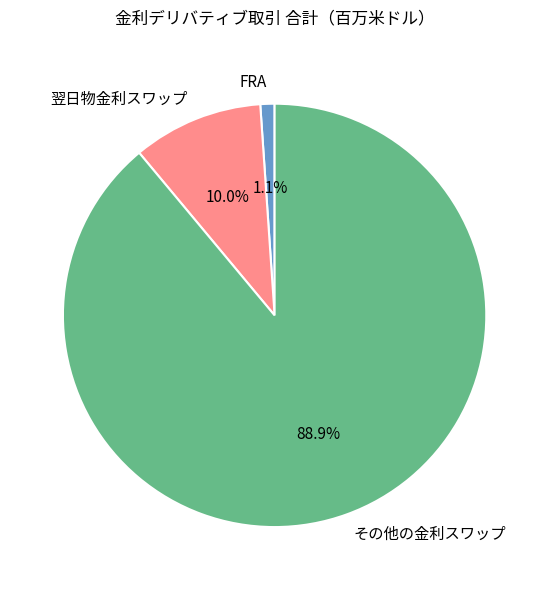

To the nearest percent, what is the average slice percentage?

33%